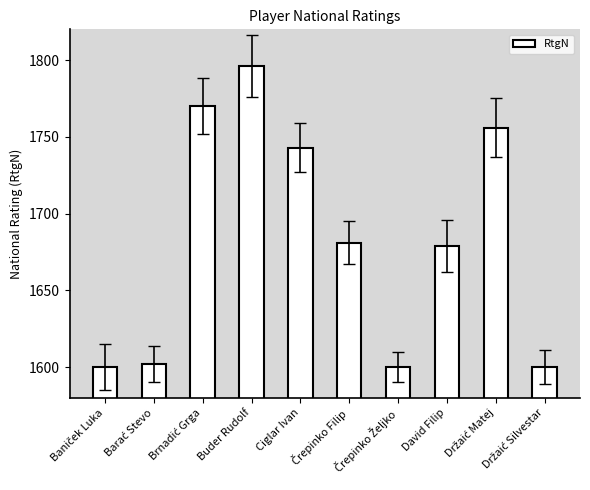

What is the minimum value shown in the chart?

1600